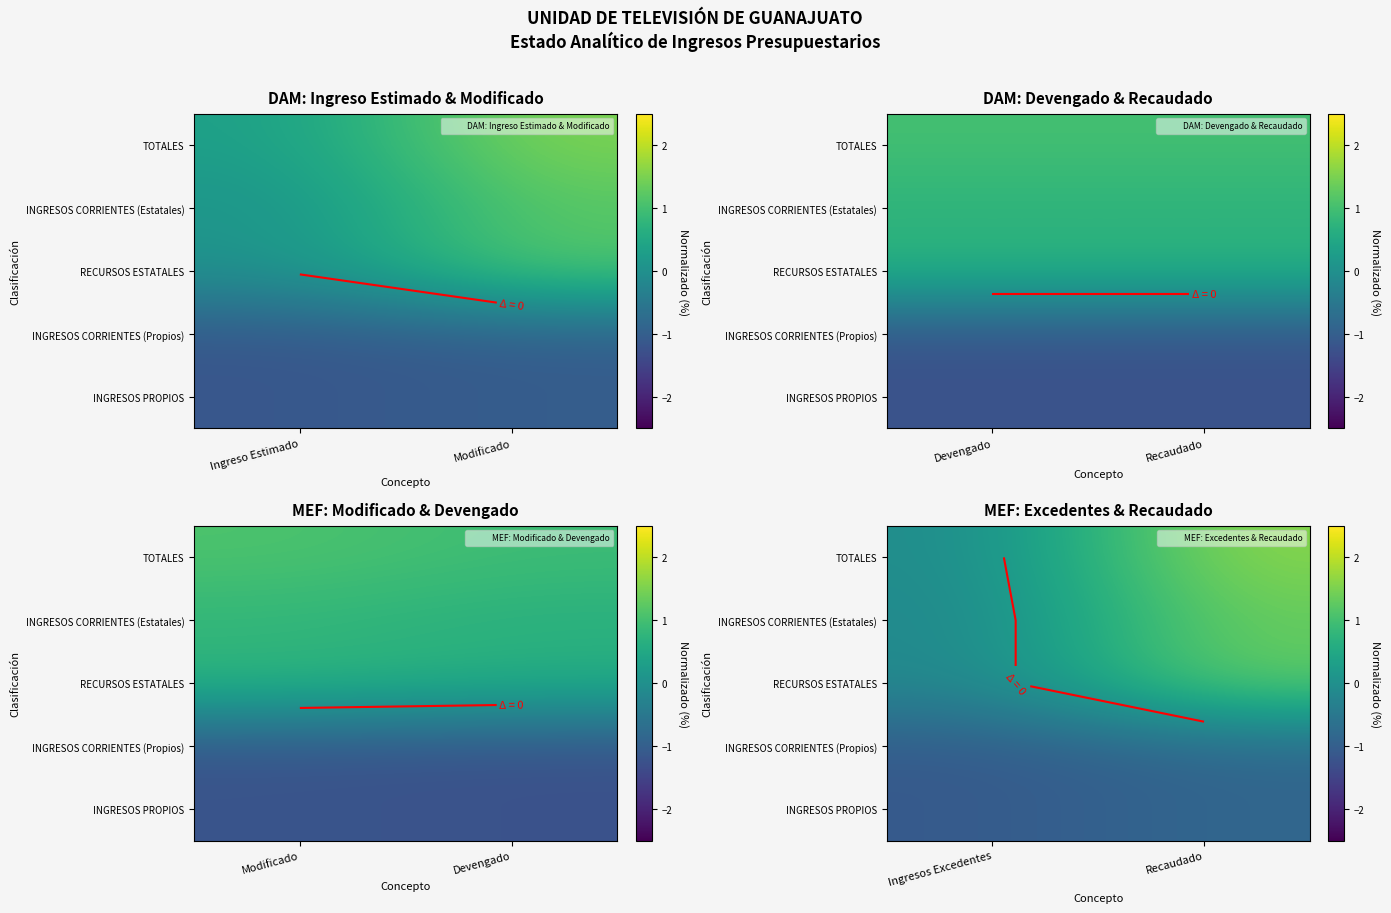

What is the total value across all series at Ingresos Excedentes?

-2.6